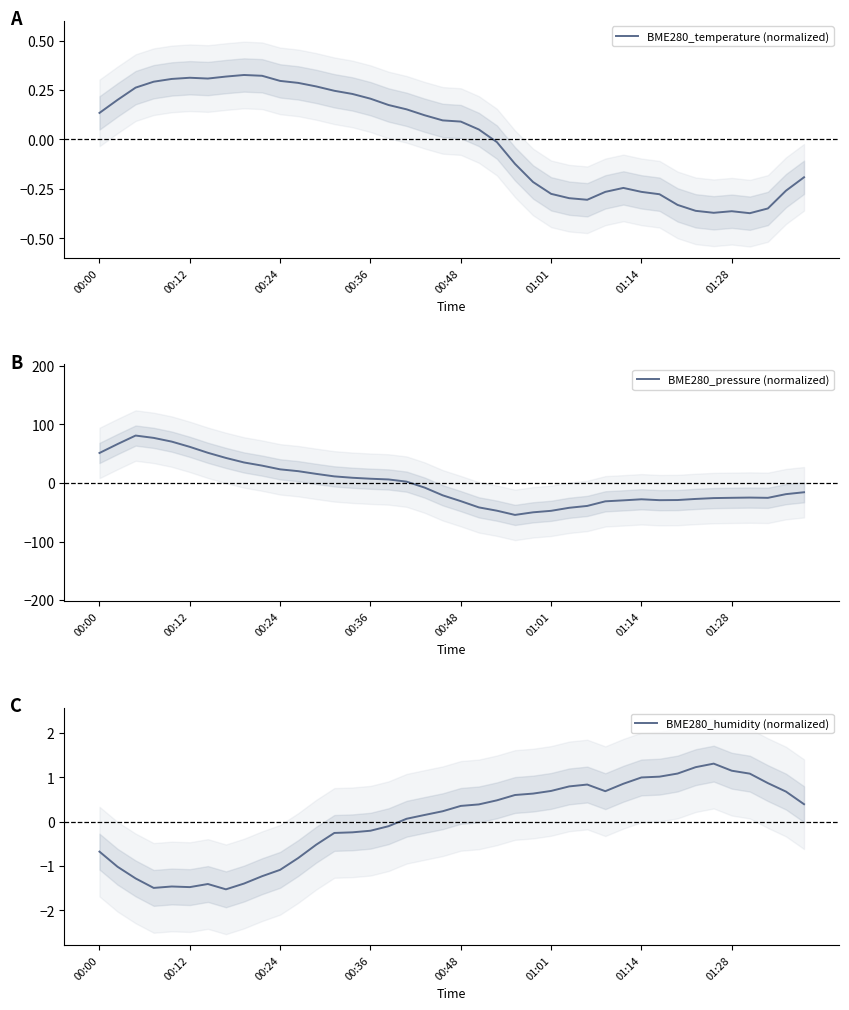

True or false: BME280_temperature (normalized) and BME280_pressure (normalized) cross at least once.

True